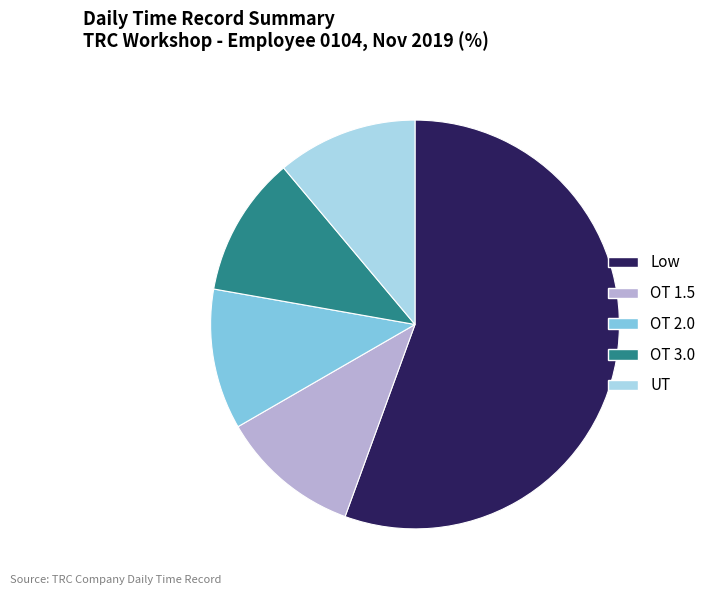

The UT slice represents 22% of the pie. True or false?

False